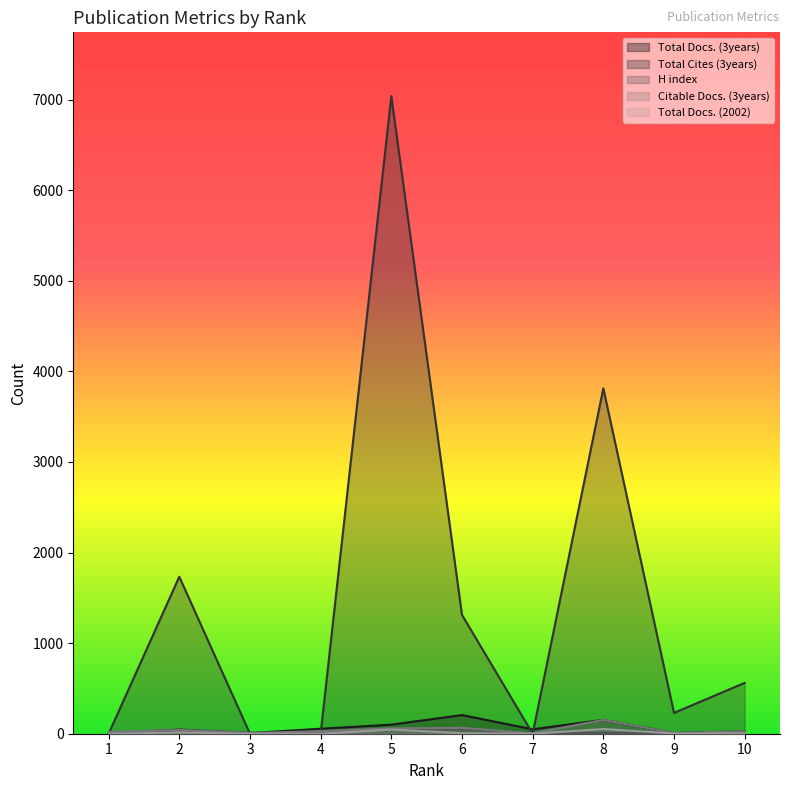

Reading left to right, list all the values displayed in this chart.

Total Docs. (3years): 1=0	2=45	3=7	4=55	5=100	6=206	7=49	8=153	9=8	10=27
Total Cites (3years): 1=0	2=1733	3=0	4=0	5=7039	6=1312	7=0	8=3813	9=230	10=561
H index: 1=15	2=46	3=12	4=13	5=49	6=50	7=8	8=9	9=6	10=9
Citable Docs. (3years): 1=21	2=40	3=7	4=29	5=59	6=65	7=4	8=153	9=8	10=27
Total Docs. (2002): 1=0	2=14	3=0	4=0	5=46	6=6	7=0	8=52	9=3	10=4